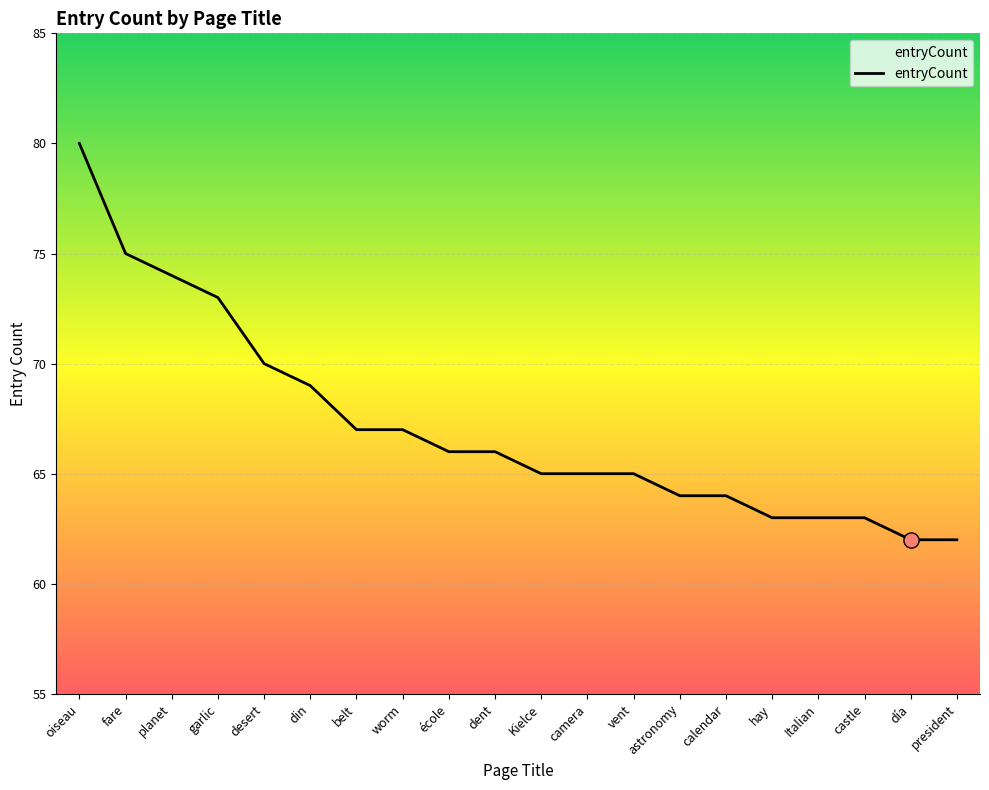

What is the change in value from garlic to calendar?

-9